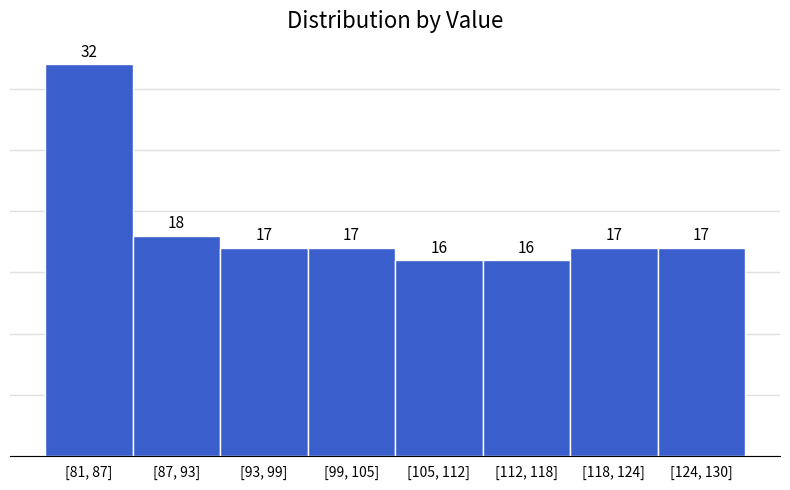

Reading right to left, what are all the values shown in this chart?

17	17	16	16	17	17	18	32